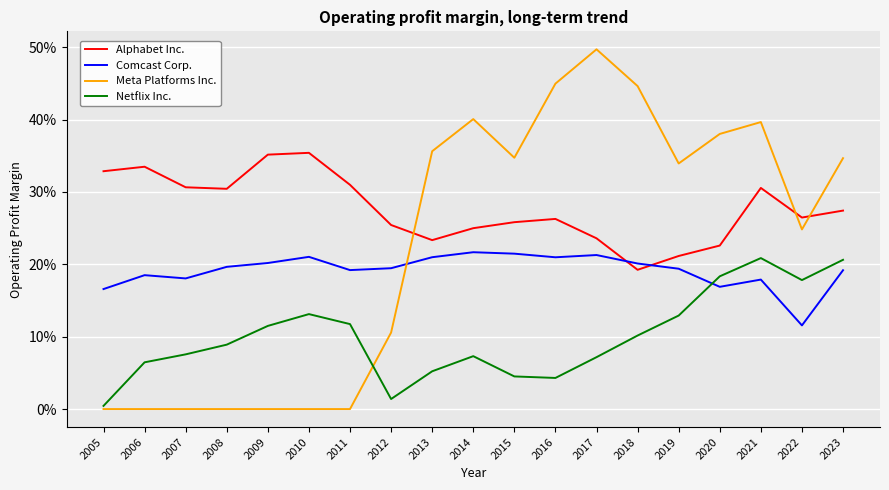

Where is Meta Platforms Inc. nearest to the value 0?

2005